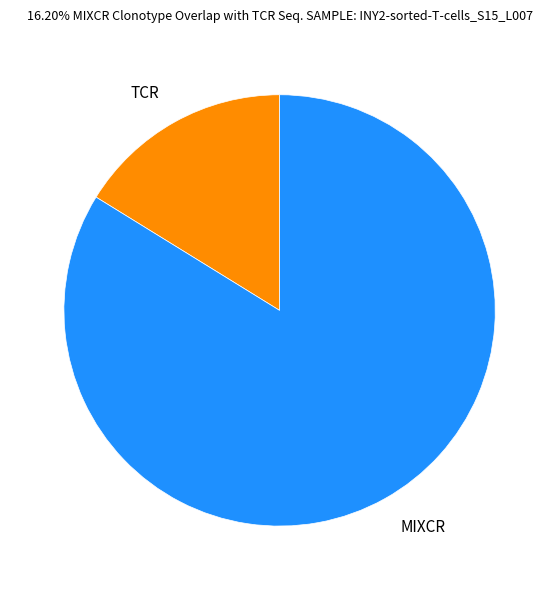

True or false: TCR accounts for 25% of the total.

False